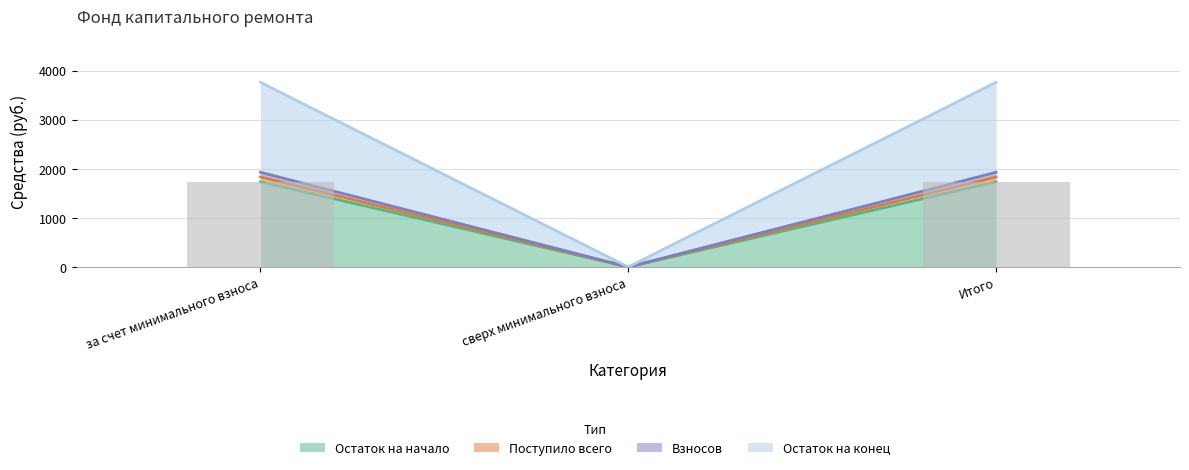

What position from the right is сверх минимального взноса?

2